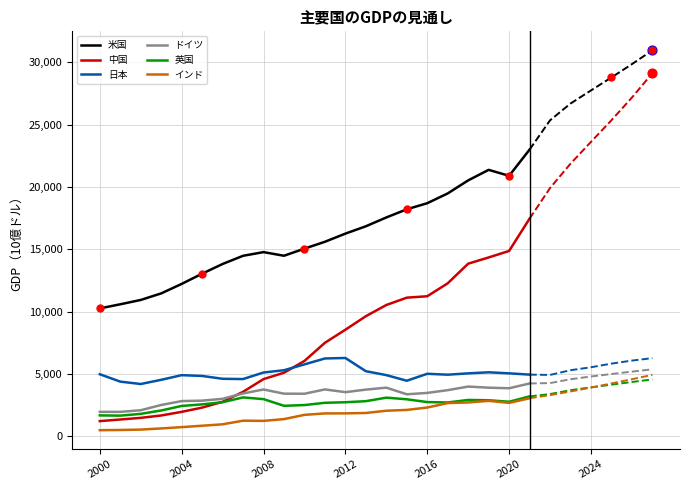

Which series reaches the minimum Y coordinate?

インド